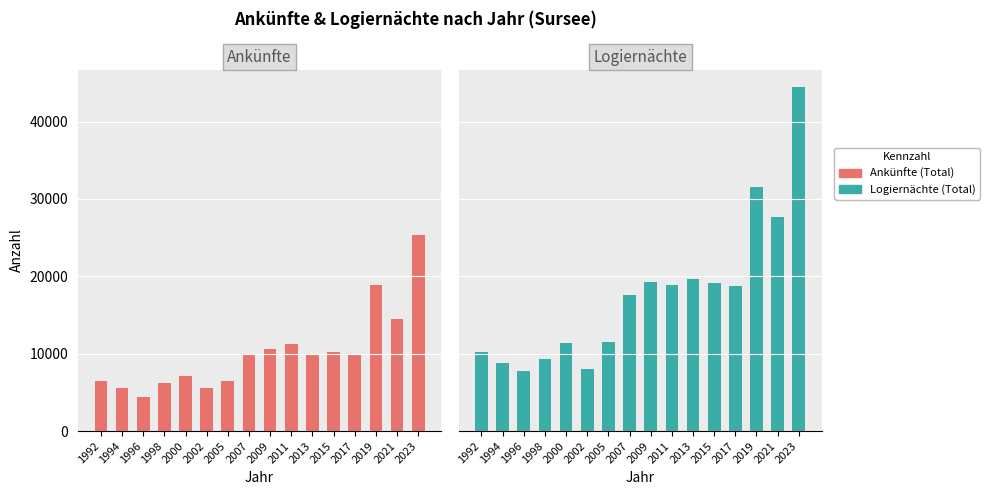

Which series has the largest total across all categories?

Logiernächte (Total)